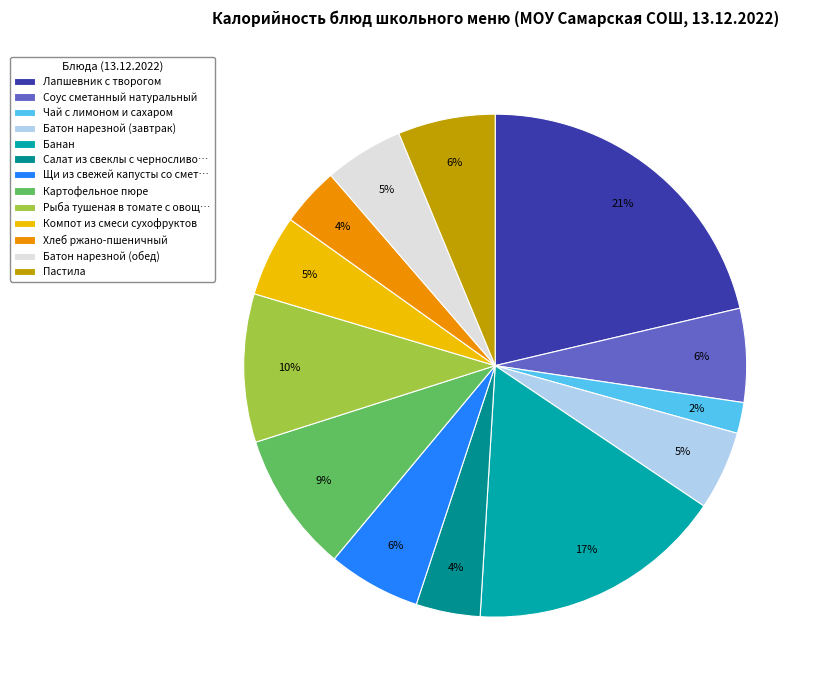

Does any single category account for the majority?

No